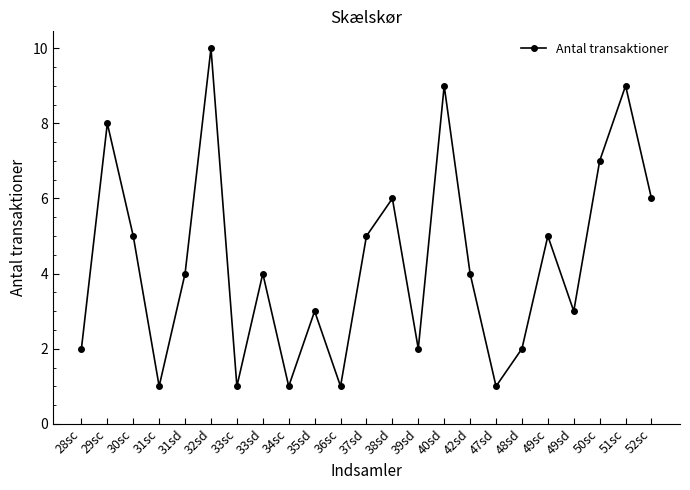

Count the values in the range 2 to 6.

13